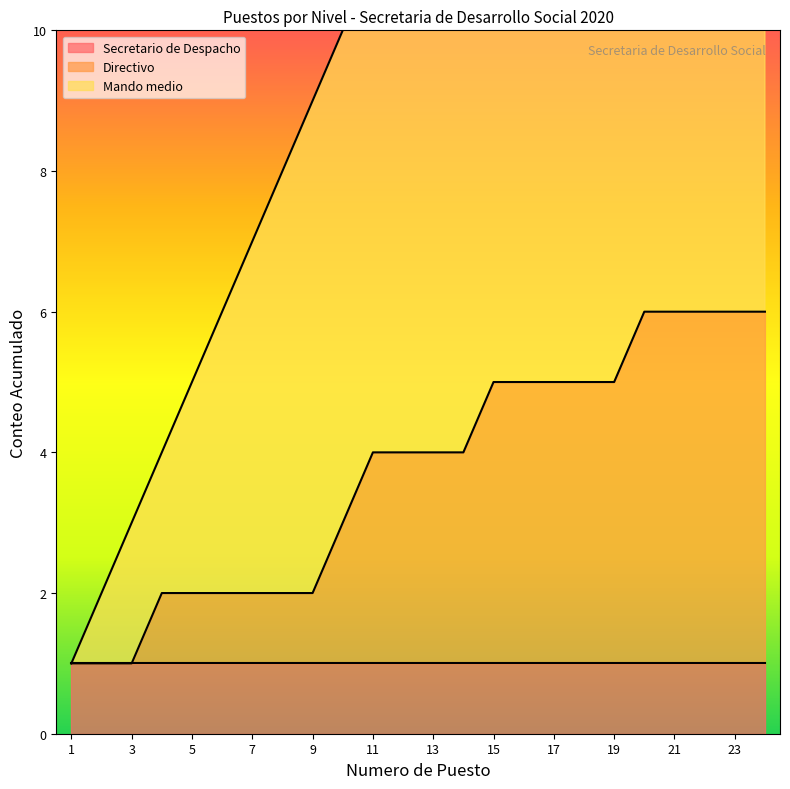

Where does the data first go above 13?

14